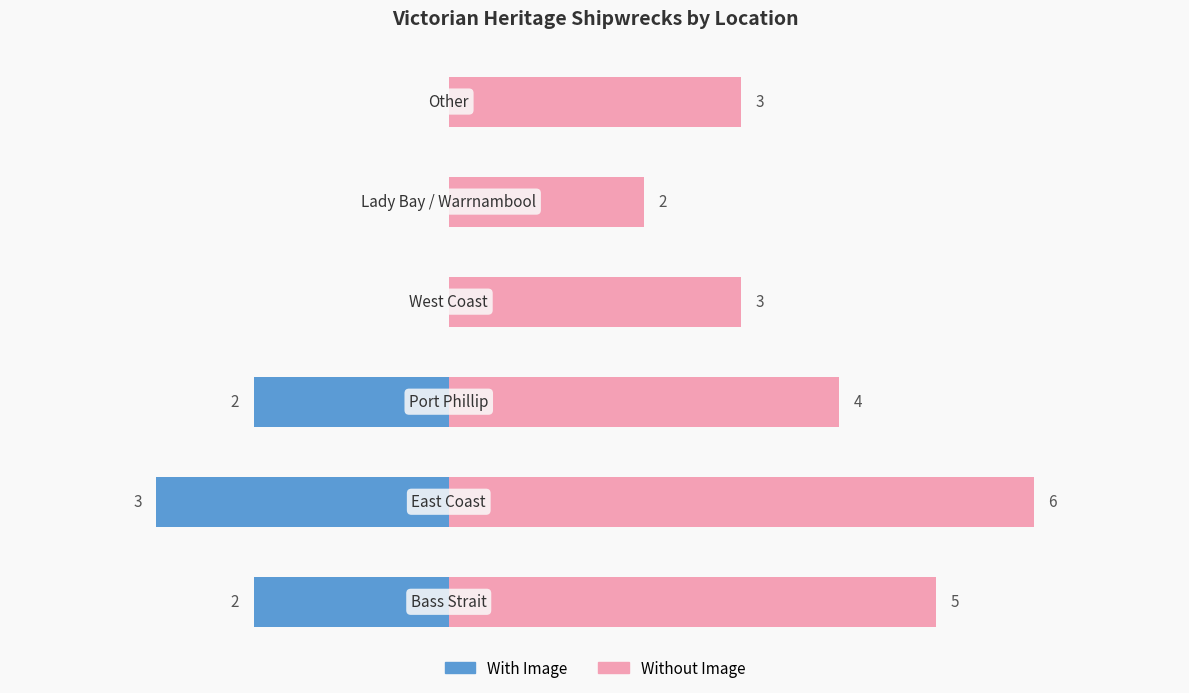

List the labels in order of Without Image value, smallest first.

4, 3, 5, 2, 0, 1